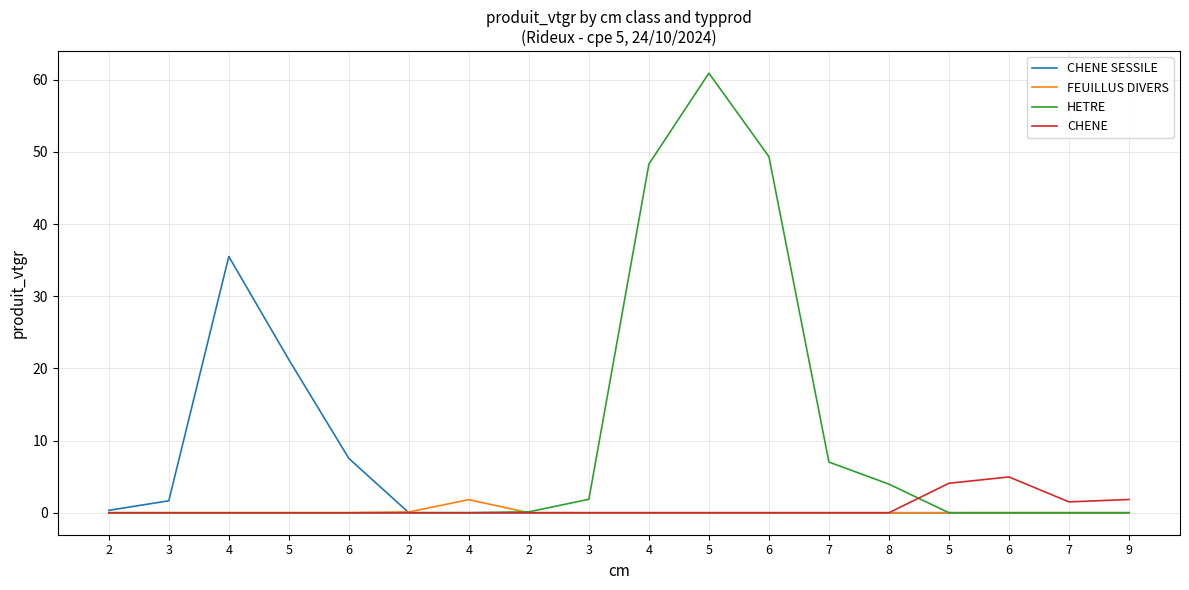

True or false: CHENE SESSILE and CHENE intersect in this chart.

False